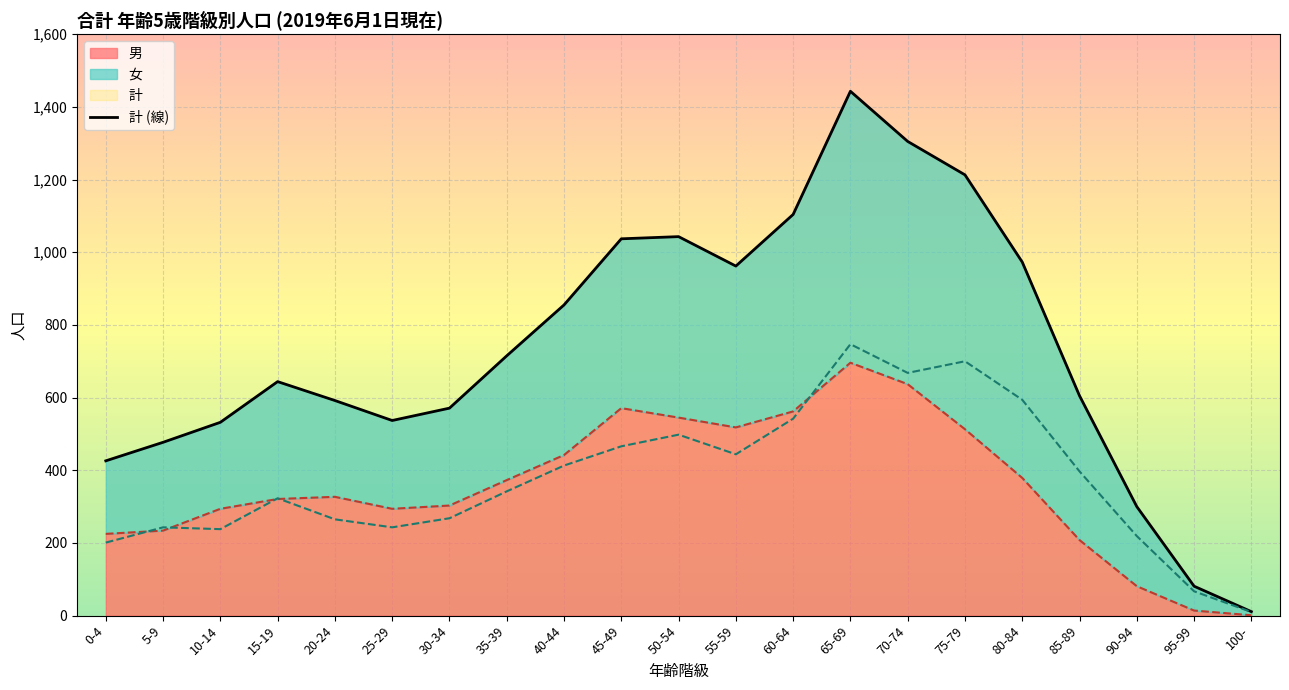

Which category has the highest value across all series?

65-69